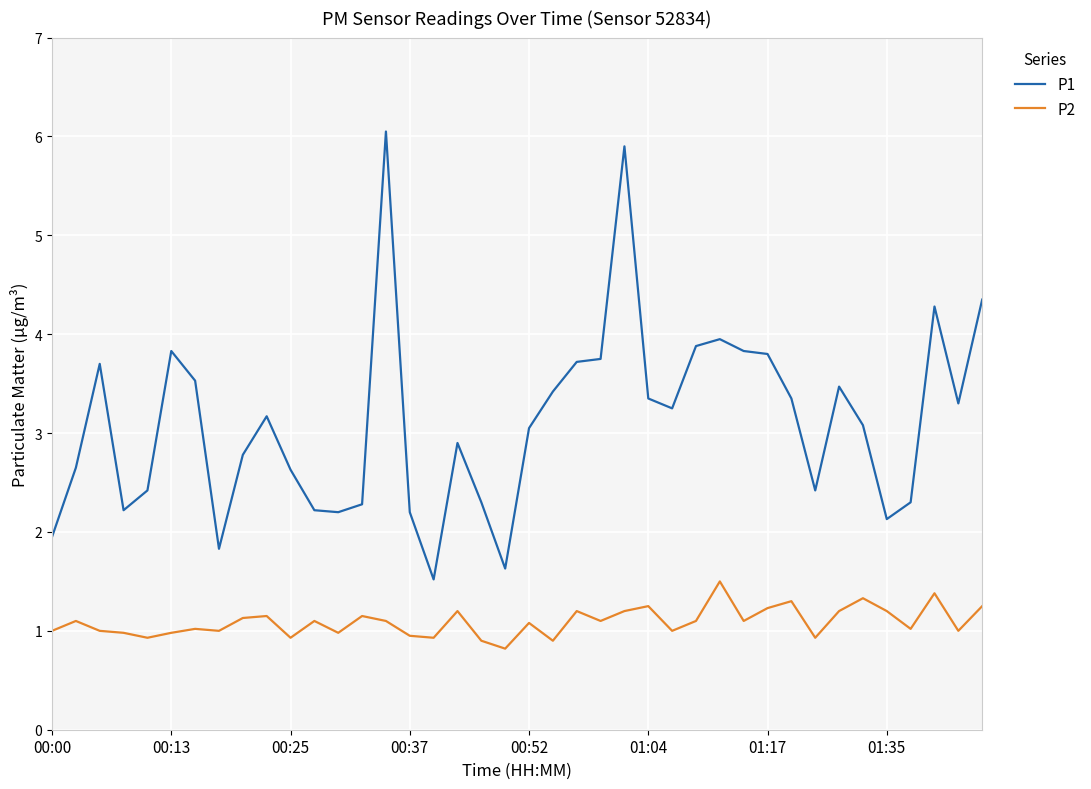

Rank the series by their average value, from highest to lowest.

P1, P2